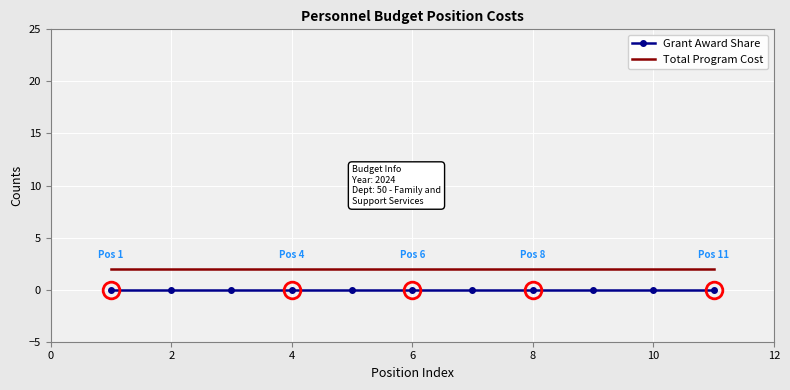

Reading left to right, transcribe all the data shown in this chart.

Grant Award Share: 0	0	0	0	0	0	0	0	0	0	0
Total Program Cost: 2	2	2	2	2	2	2	2	2	2	2